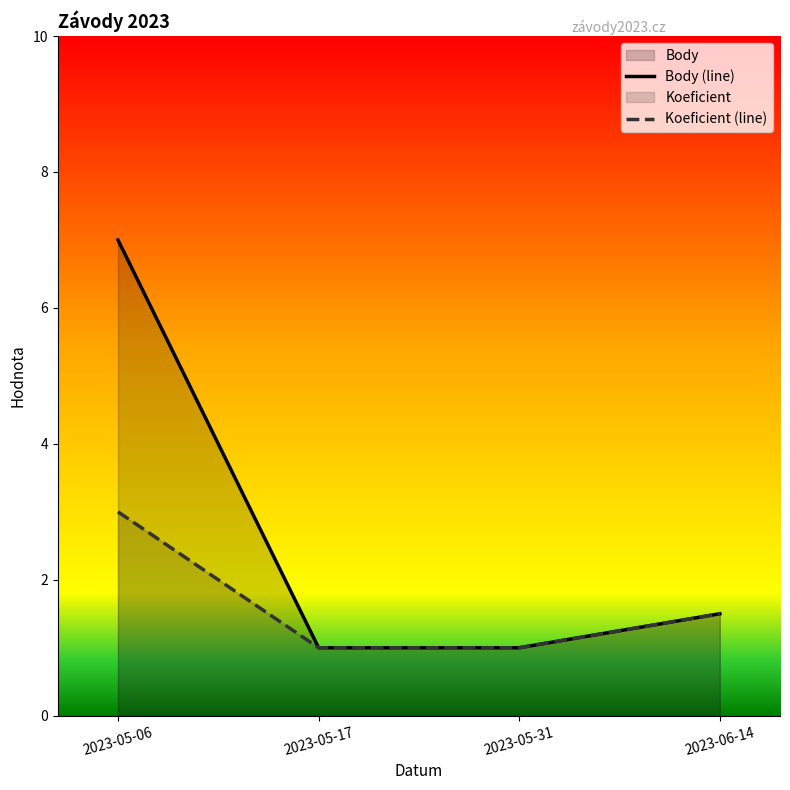

The value of Body at 2023-06-14 is 2.2. True or false?

False